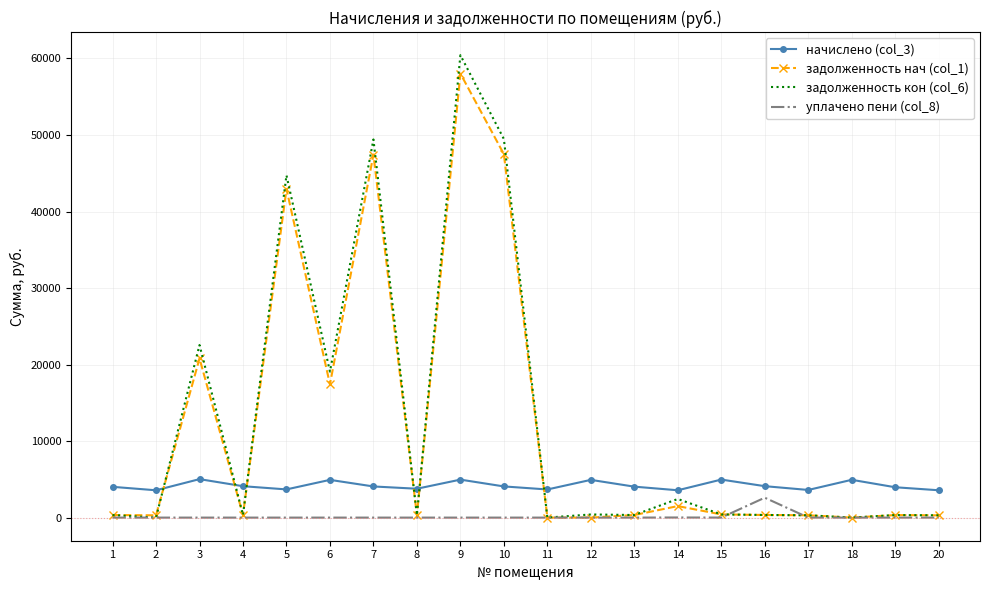

What is the difference between the highest and lowest values at 6?

19075.1